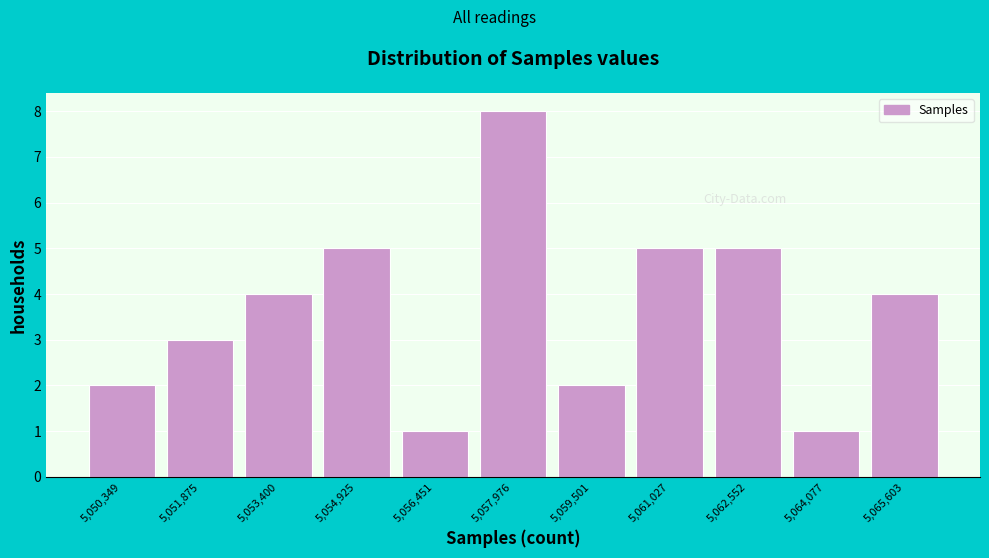

What is the height of the bar covering 5052600 to 5054200 on the x-axis? Neither the bar edges nor the heights are printed on the chart, so give them approximately, as read against the axes.

4